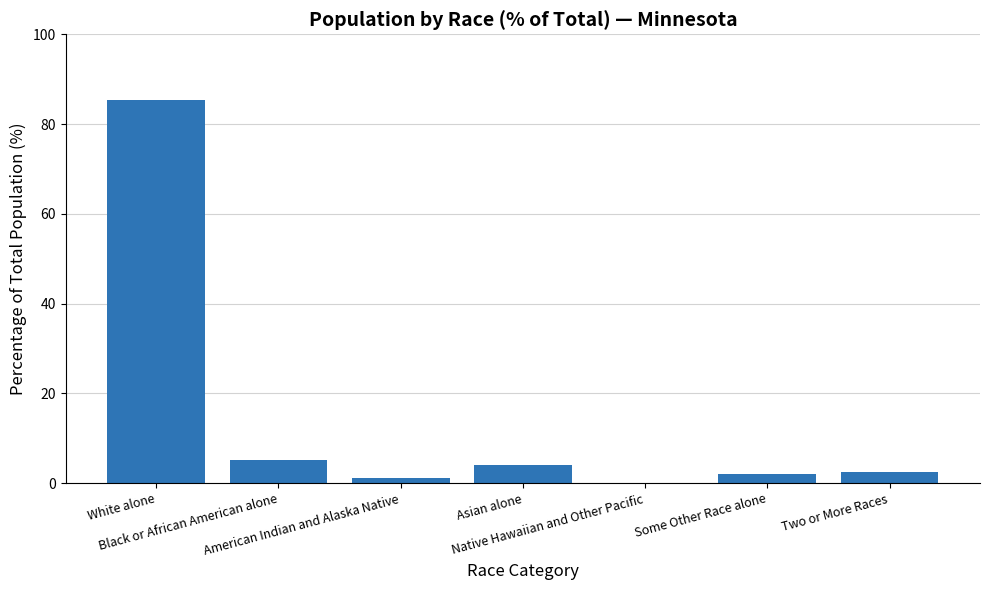

The value at Some Other Race alone is 1.9. True or false?

True